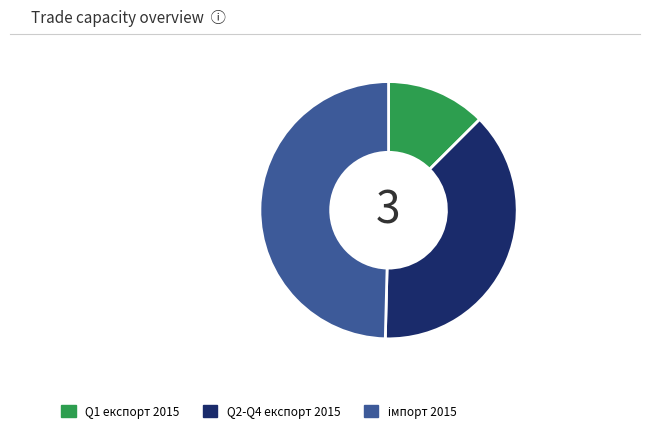

How many segments does this pie chart have?

3